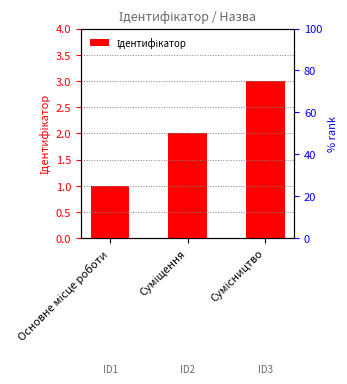

Reading left to right, what are all the values shown in this chart?

1	2	3